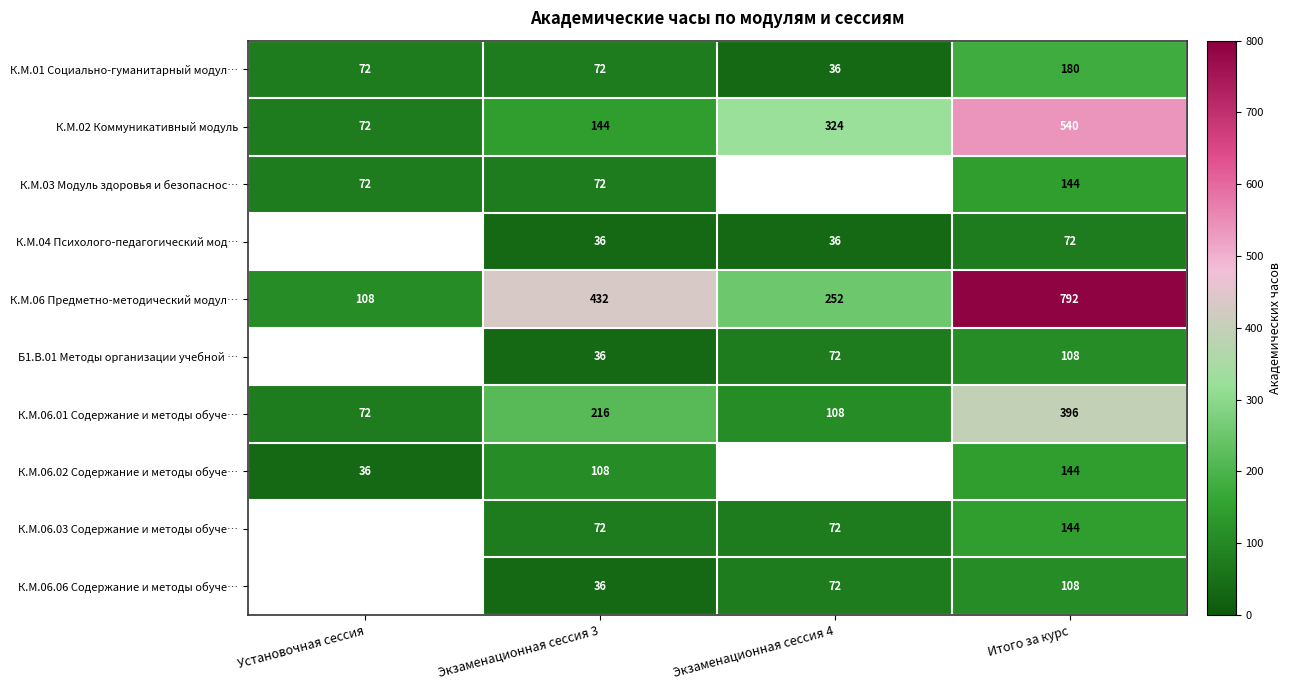

What is the difference between the К.М.06.01 Содержание и методы обуче… values at Экзаменационная сессия 3 and Итого за курс?

180